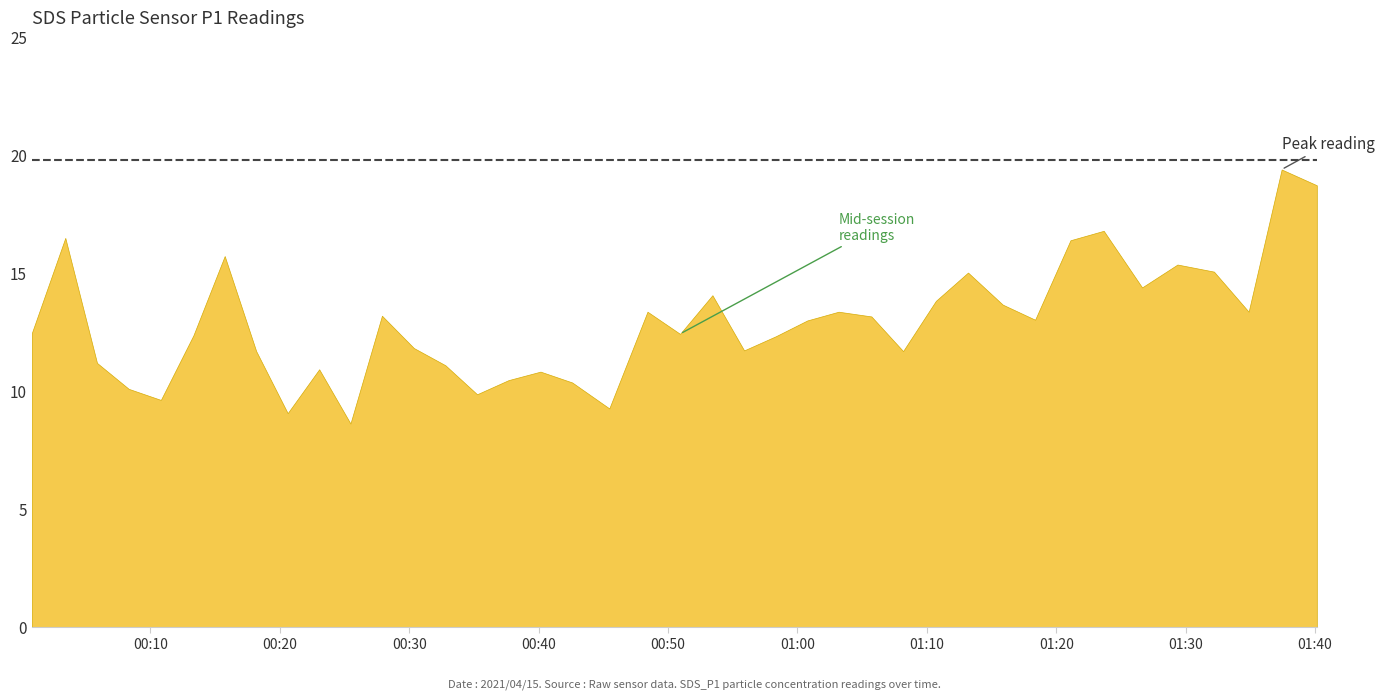

True or false: there are more than 1 points higher than both neighbors.

True